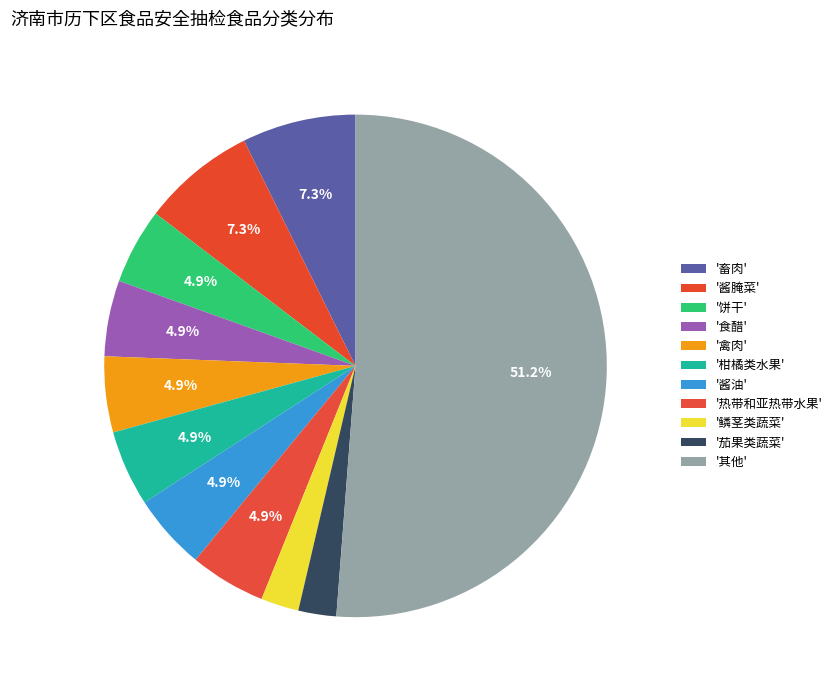

Count the number of slices in the pie.

11